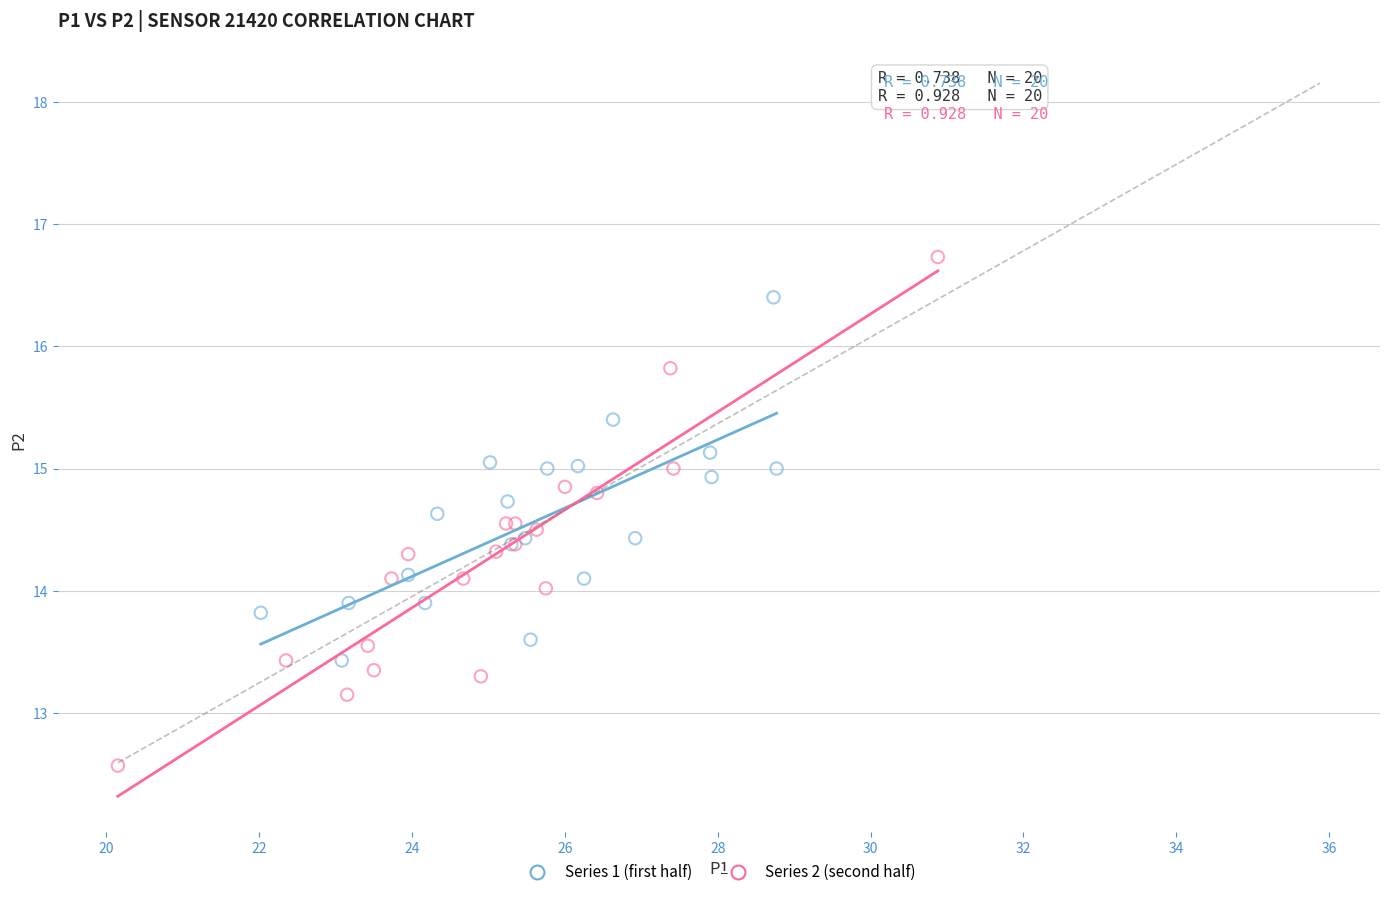

Which series has the largest Y range (max minus min)?

Series 2 (second half)